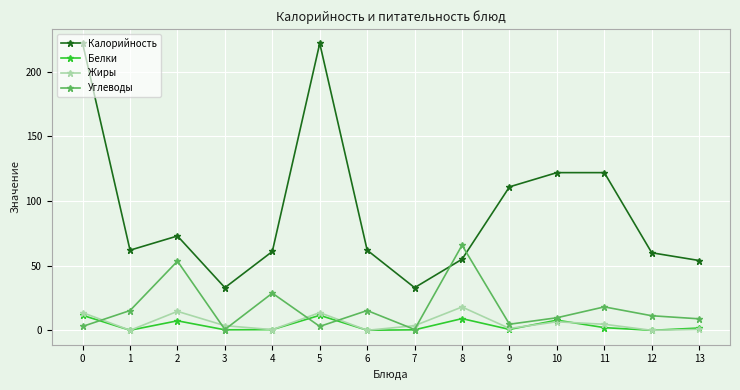

Which series changed the most between 6 and 11?

Калорийность